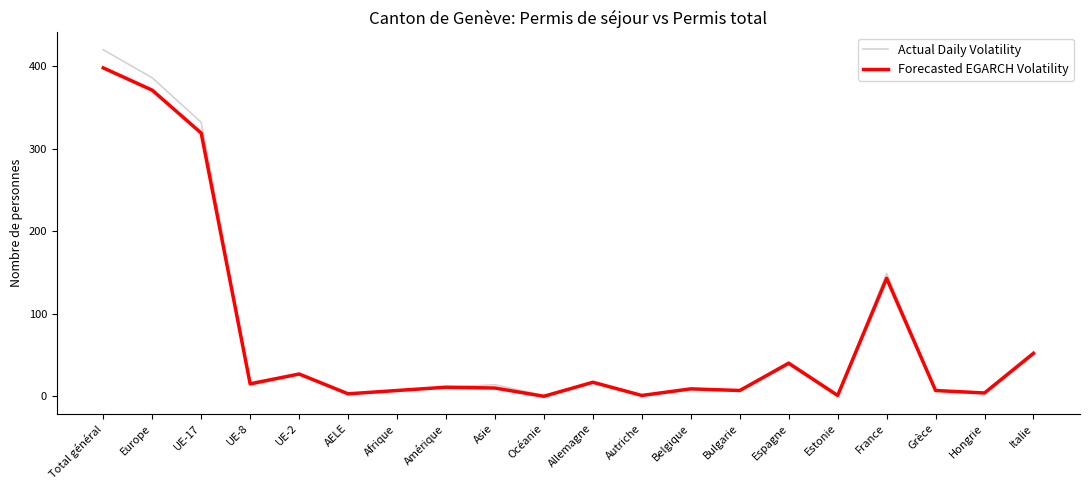

How many values in the Forecasted EGARCH Volatility series are below 11?

10